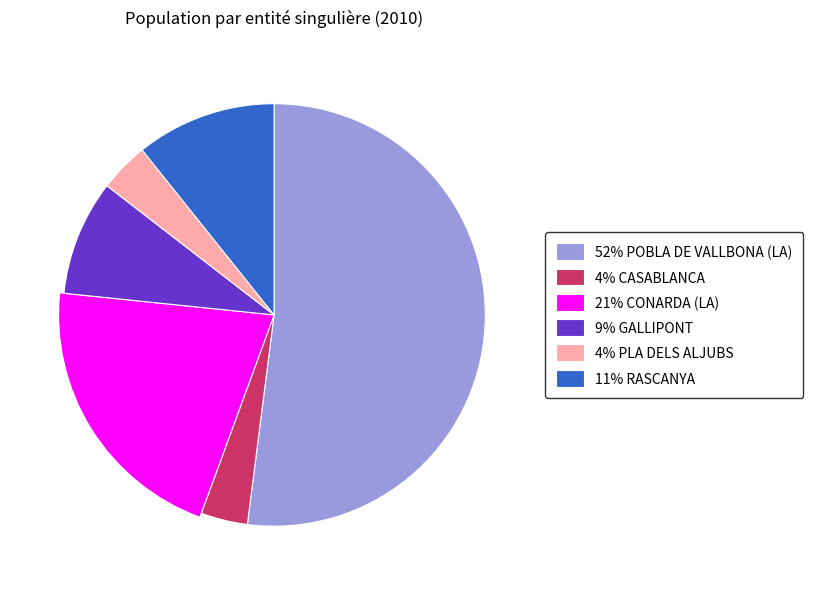

Rank the categories by value from highest to lowest.

POBLA DE VALLBONA (LA), CONARDA (LA), RASCANYA, GALLIPONT, PLA DELS ALJUBS, CASABLANCA